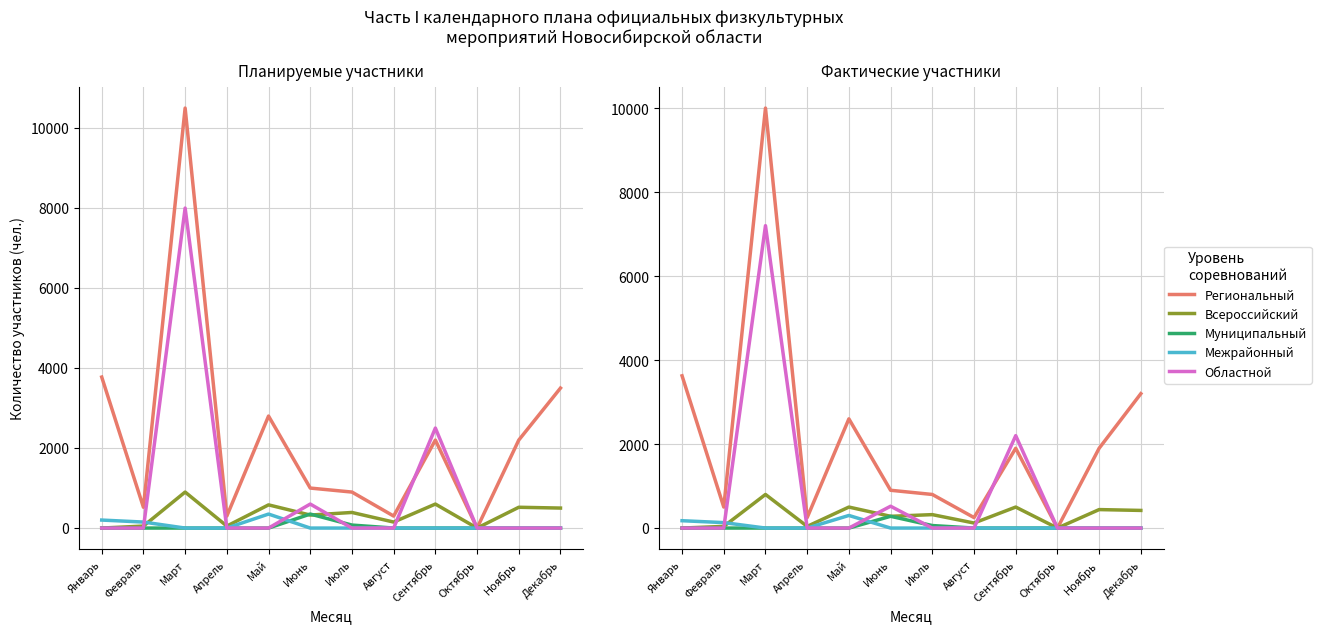

What is the average value of the Всероссийский series?

288